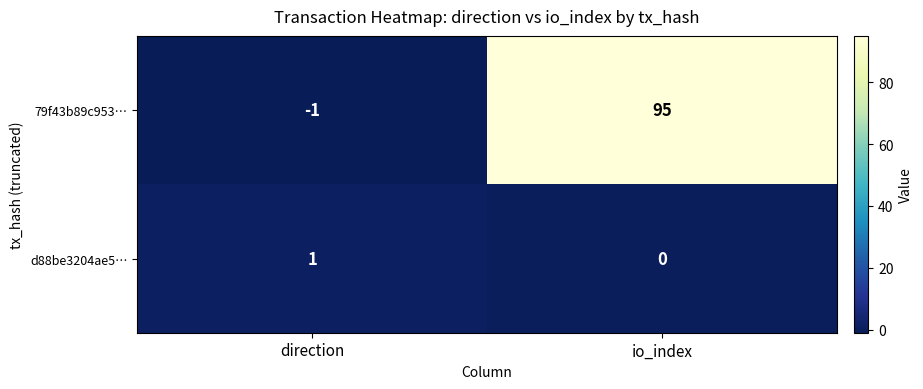

Reading left to right, transcribe all the data shown in this chart.

79f43b89c953…: direction=-1	io_index=95
d88be3204ae5…: direction=1	io_index=0